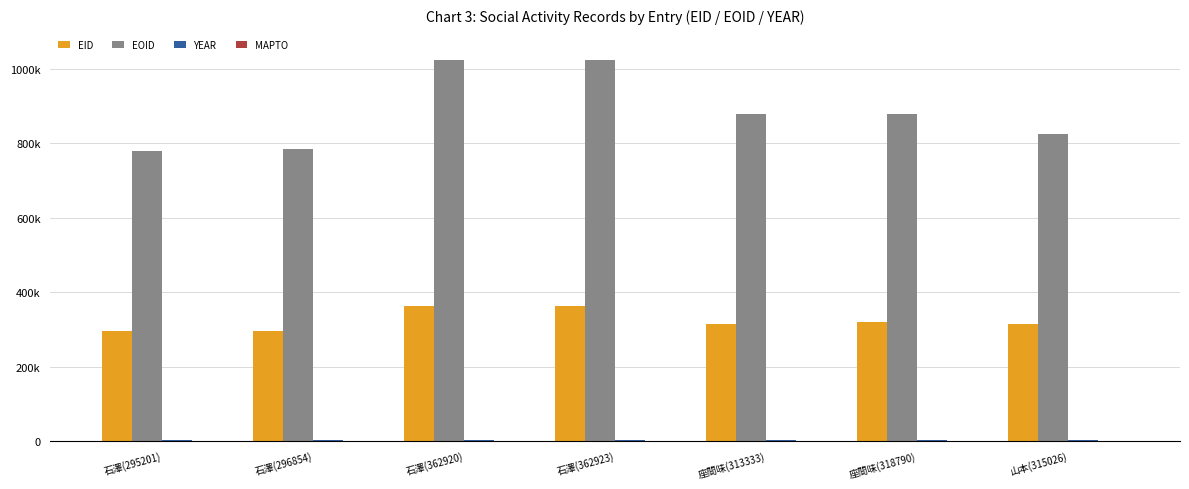

Rank the series at 石澤(296854) from highest to lowest value.

EOID, EID, YEAR, MAPTO